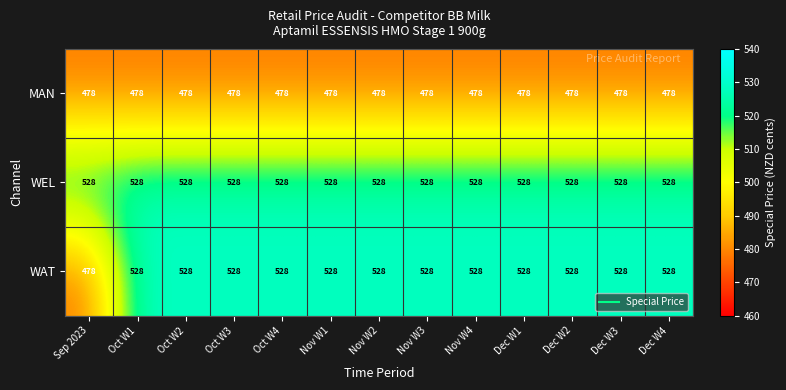

The value of MAN at Dec W3 is 134. True or false?

False